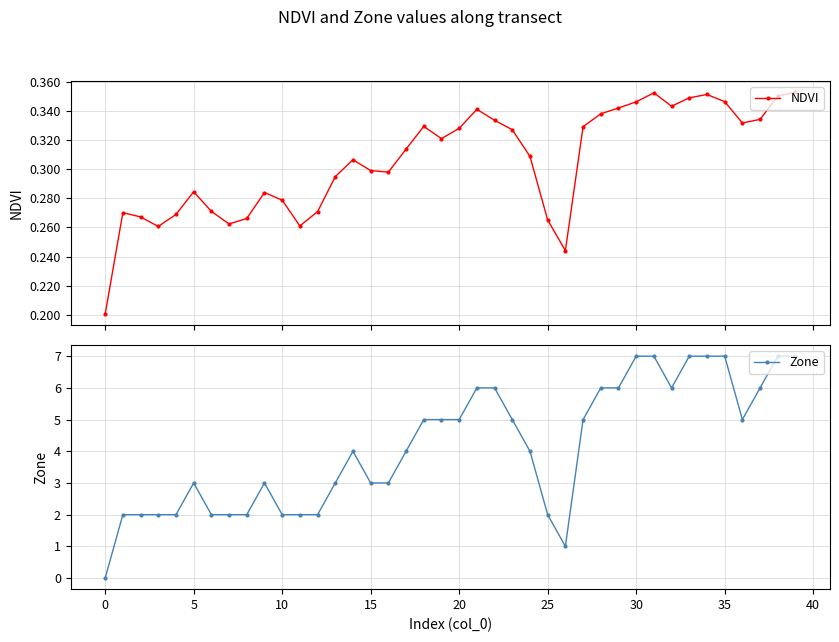

What is the maximum value for Zone?

7